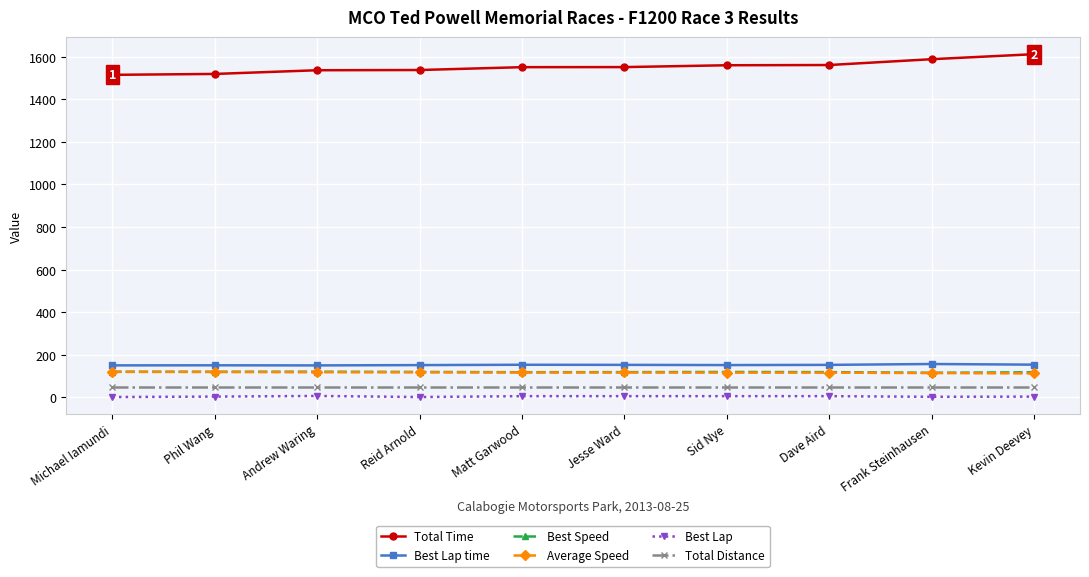

Does the chart display data point markers on the line(s)?

Yes